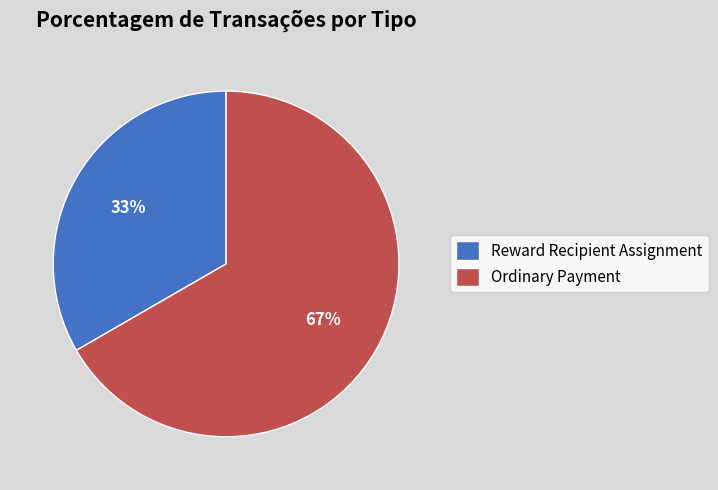

How many slices are in this pie chart?

2